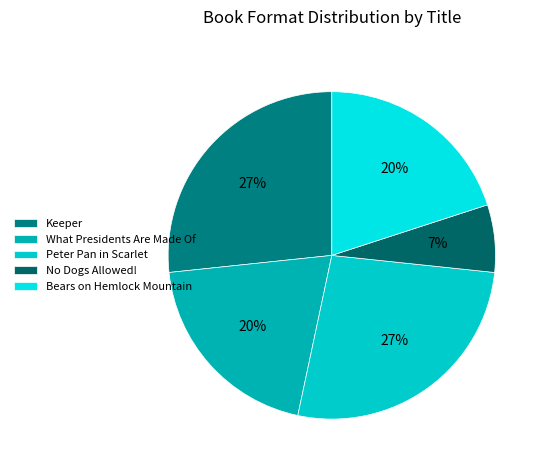

Which slice is the largest?

Keeper